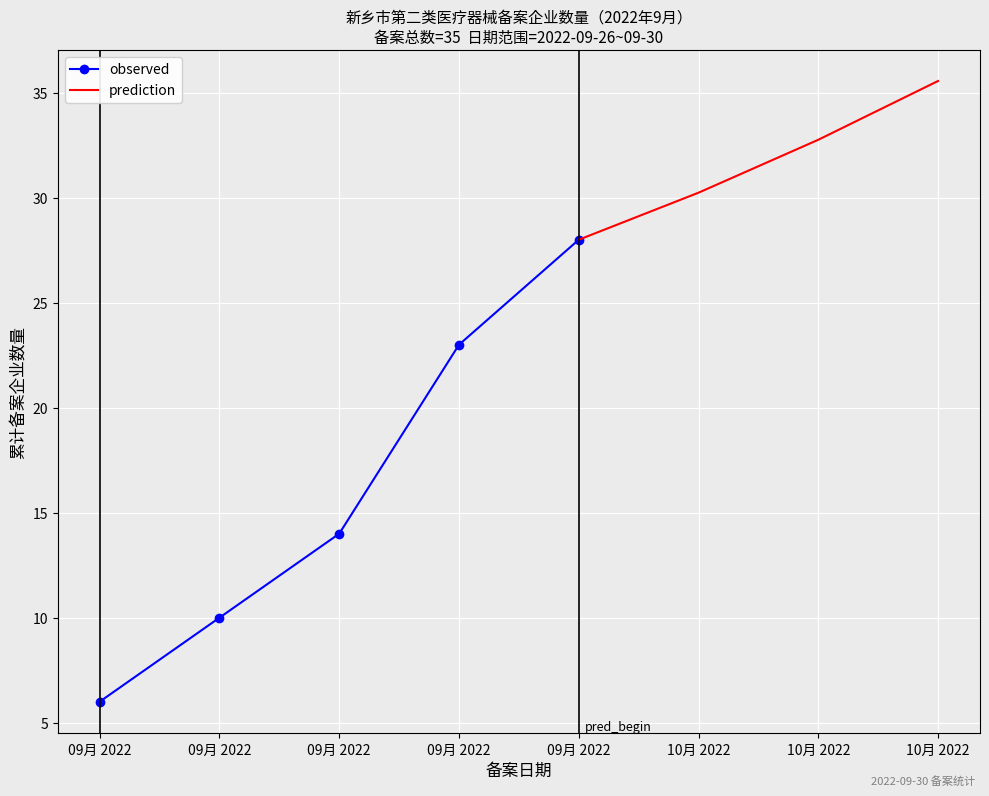

True or false: cumulative_observed and observed cross at least once.

False